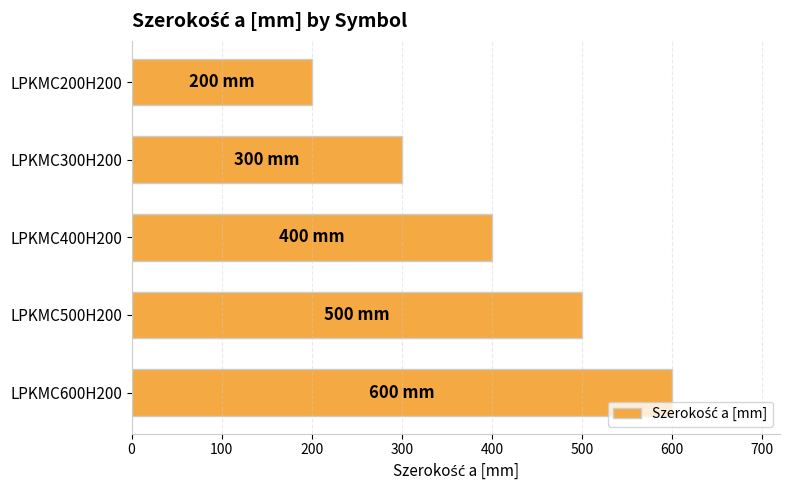

Rank the categories by value from lowest to highest.

LPKMC200H200, LPKMC300H200, LPKMC400H200, LPKMC500H200, LPKMC600H200